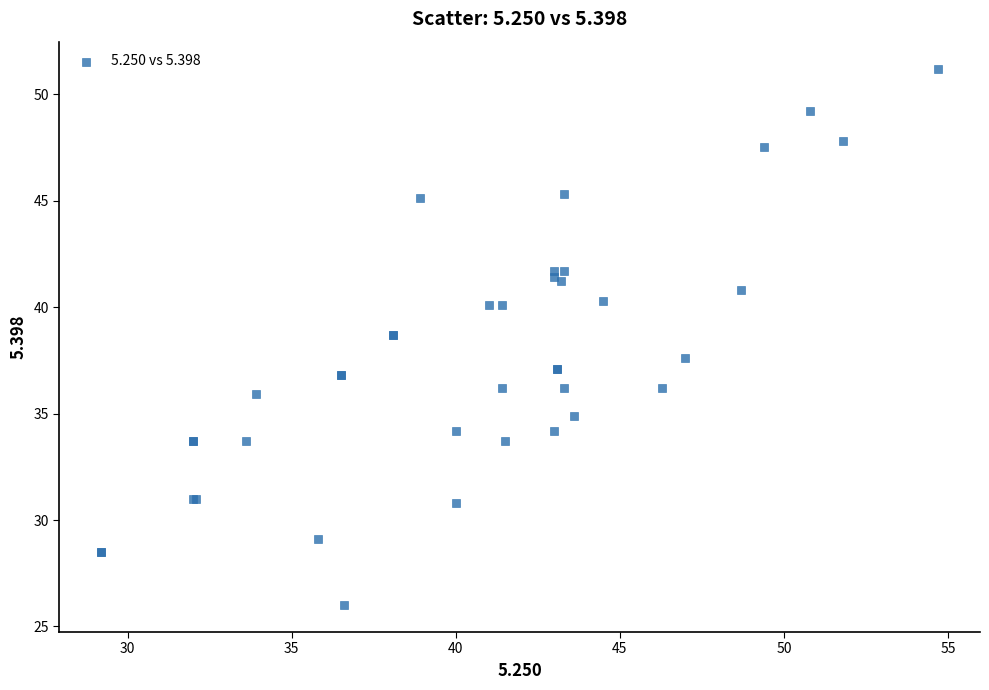

What Y value in the scatter plot is closest to 38?

37.6